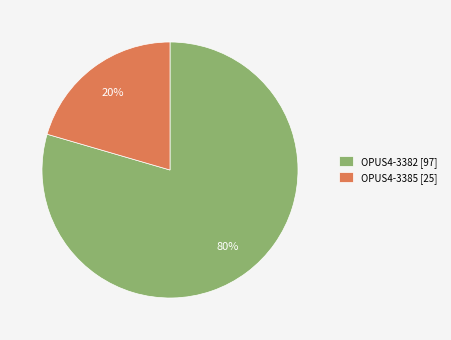

Which slice is the smallest?

OPUS4-3385